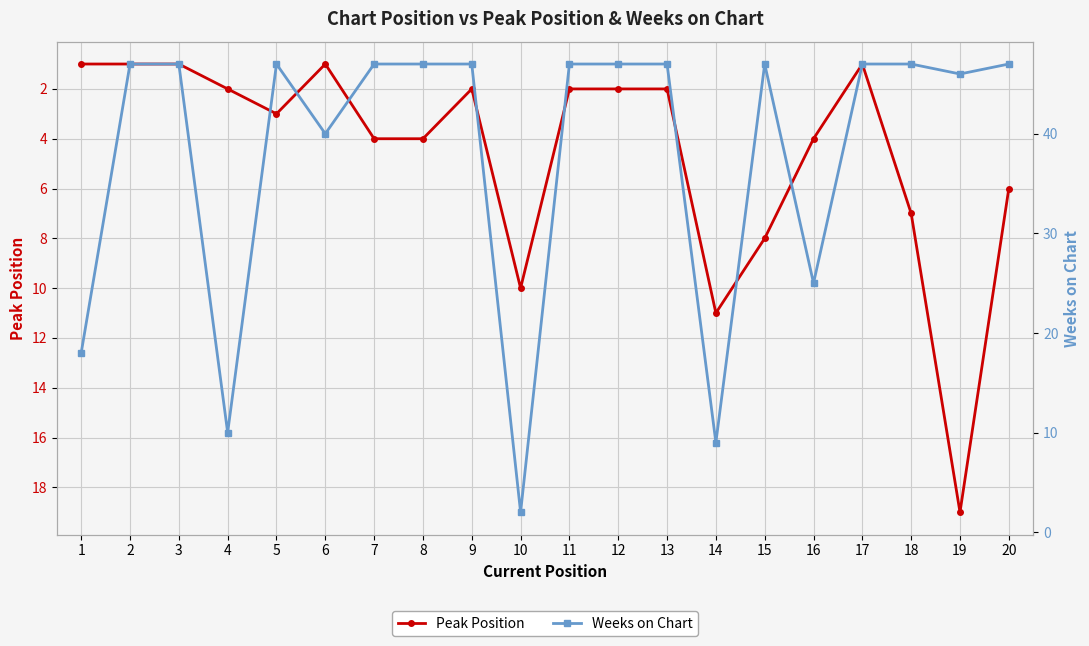

At which label does Peak Position first exceed 3?

7